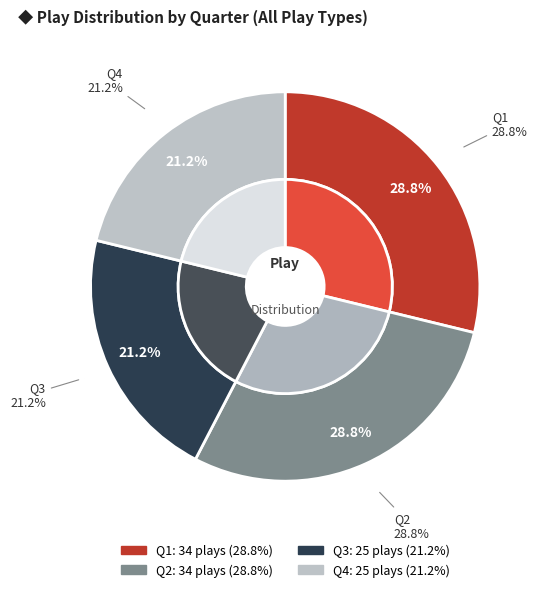

Which category has the biggest portion of the pie?

Q1